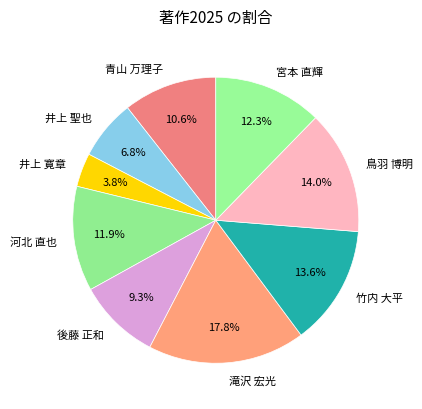

The 滝沢 宏光 slice represents 18% of the pie. True or false?

True